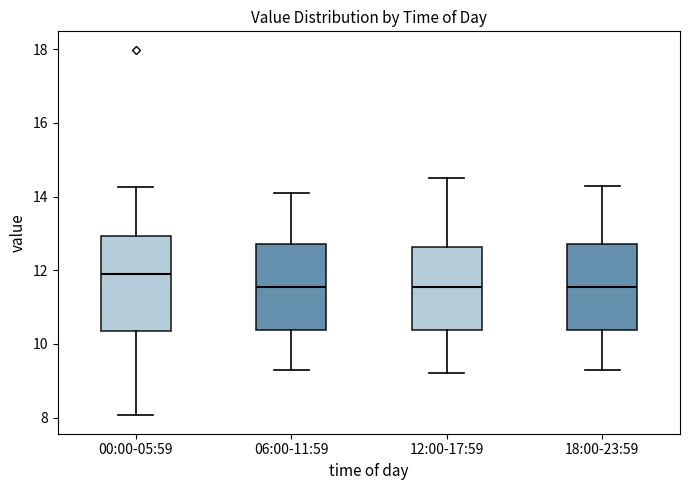

Reading left to right, transcribe this box plot: for each box, give where its median line is, the range the box spans, and where its two whiskers end, as read against the y-axis. The values are not printed on the chart, so give them approximately, as read against the axis.

00:00-05:59: median 12.0, box 10.4 to 13.0, whiskers 8.0 to 14.2
06:00-11:59: median 11.6, box 10.4 to 12.8, whiskers 9.4 to 14.2
12:00-17:59: median 11.6, box 10.4 to 12.6, whiskers 9.2 to 14.6
18:00-23:59: median 11.6, box 10.4 to 12.8, whiskers 9.4 to 14.4